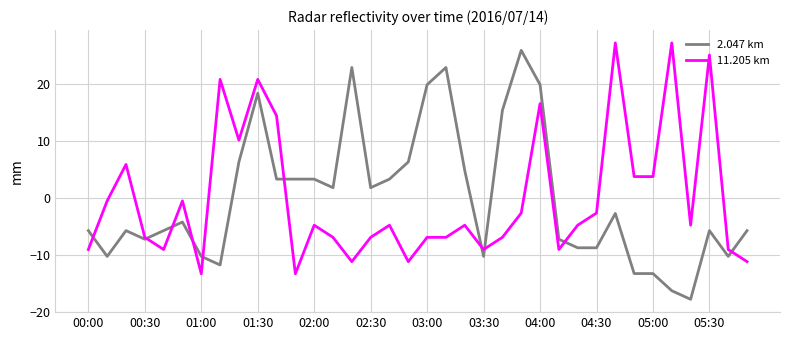

What is the maximum value for 2.047 km?

26.0